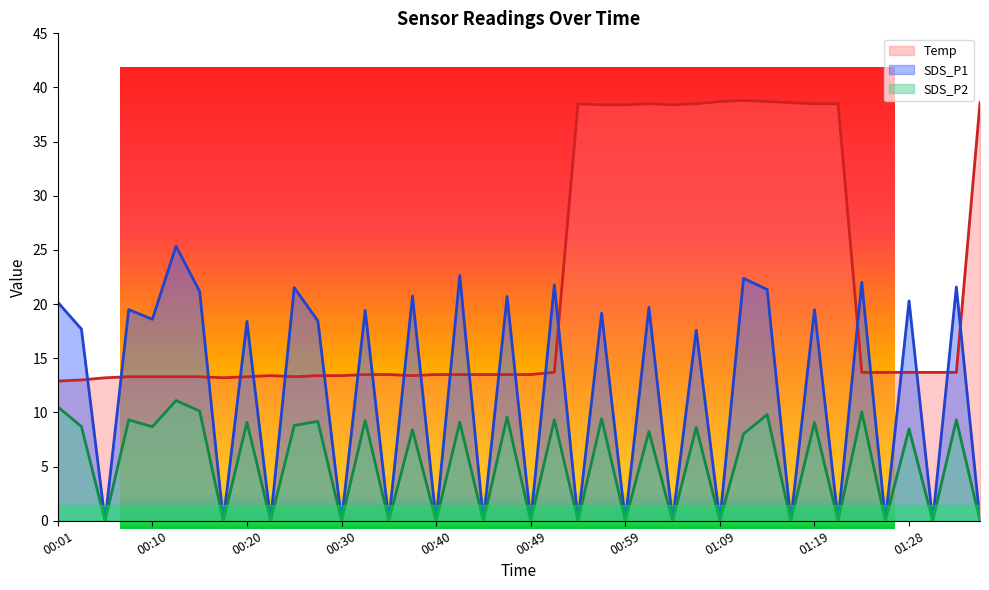

The Temp series shows 13.5 at 00:45. True or false?

True